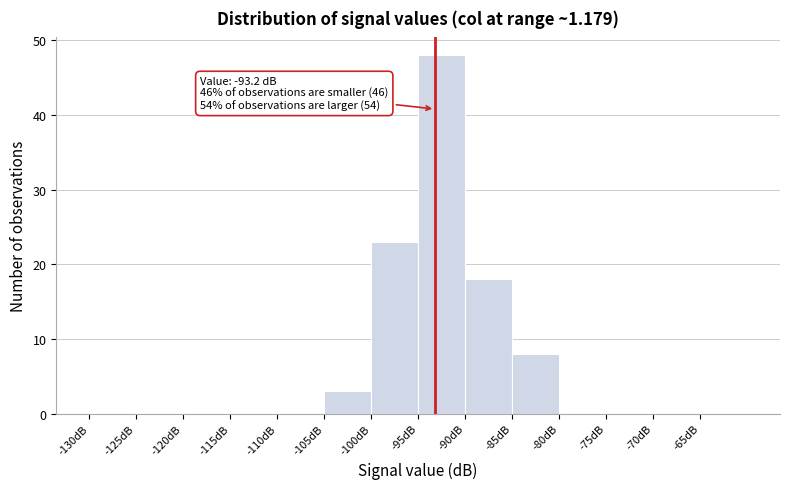

Which range on the x-axis has the tallest bar?

-95 to -90